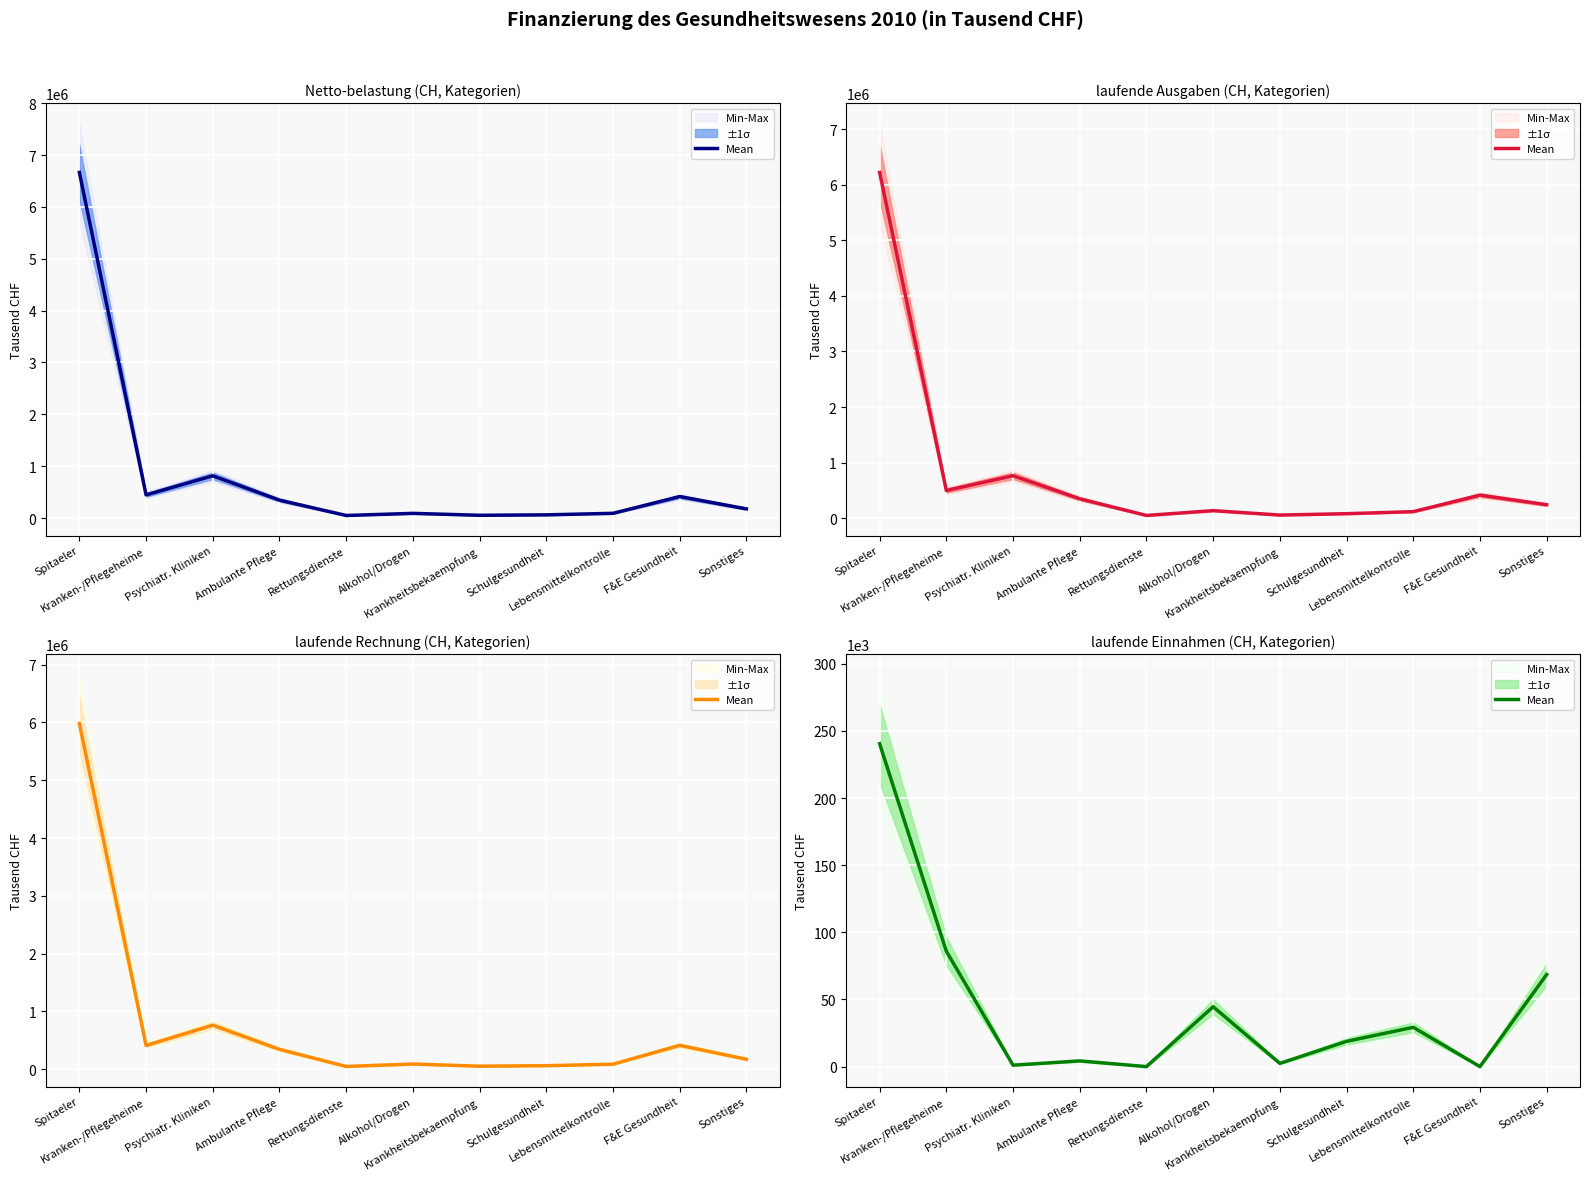

List the labels in order of value, smallest first.

Rettungsdienste, F&E Gesundheit, Psychiatr. Kliniken, Krankheitsbekaempfung, Ambulante Pflege, Schulgesundheit, Lebensmittelkontrolle, Alkohol/Drogen, Sonstiges, Kranken-/Pflegeheime, Spitaeler